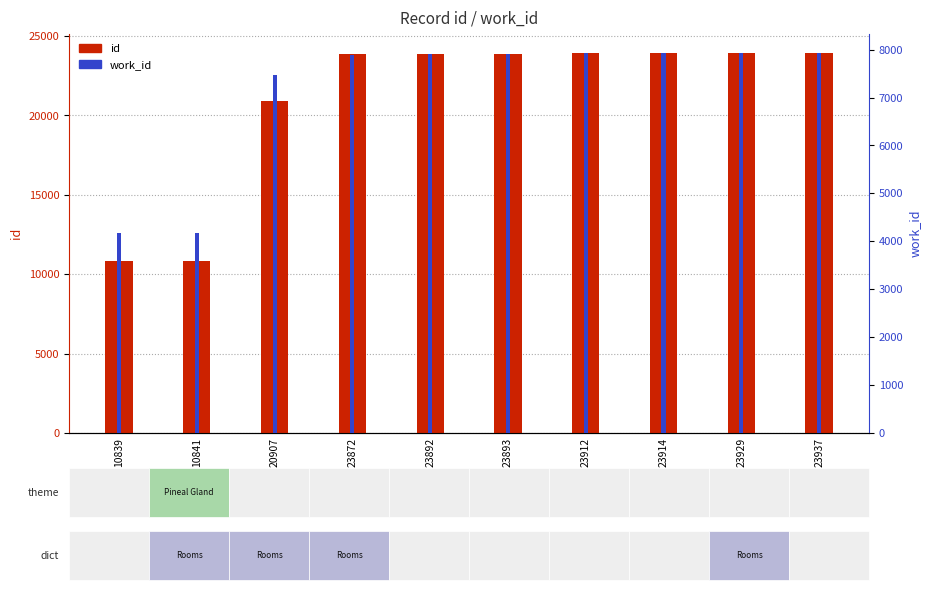

Read the id value at 23914.

23914